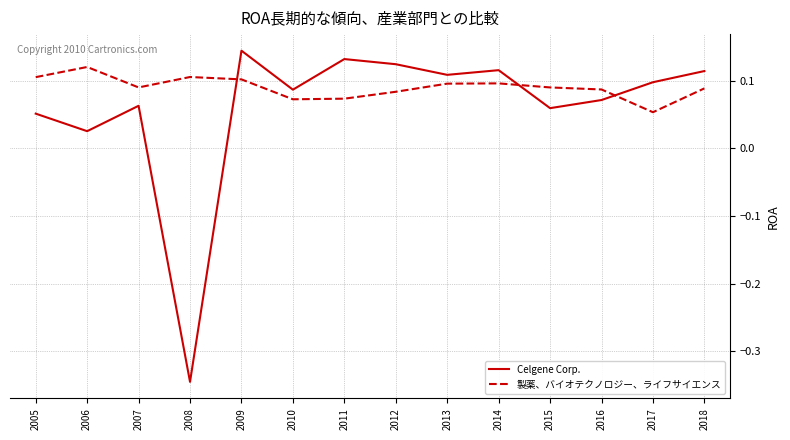

How many lines are shown in the chart?

2